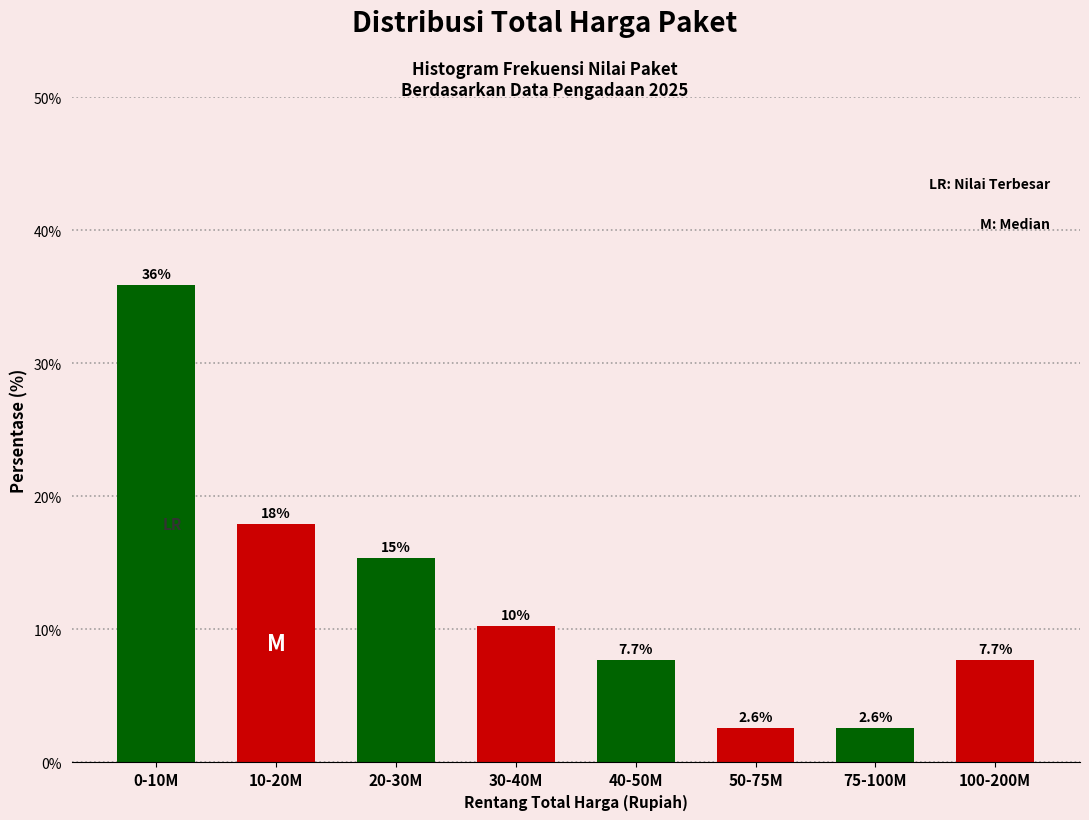

Reading left to right, list all the values displayed in this chart.

35.9	17.9	15.4	10.3	7.7	2.6	2.6	7.7